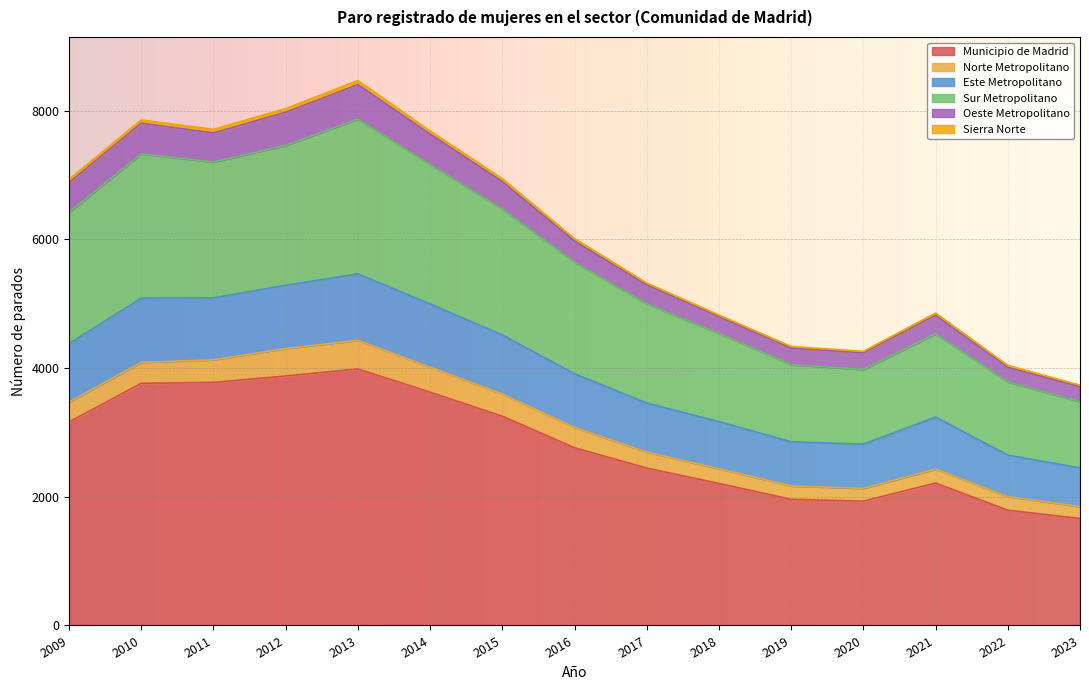

Which category has the highest value in the Oeste Metropolitano series?

2013